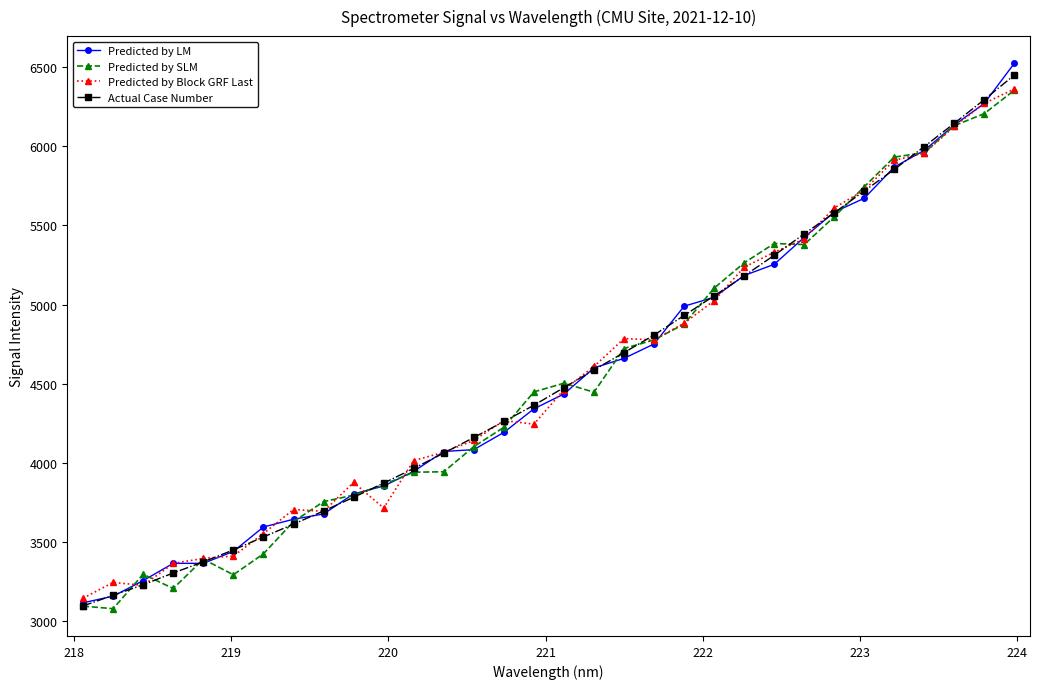

True or false: Predicted by SLM has more than 2 points higher than both neighbors.

True